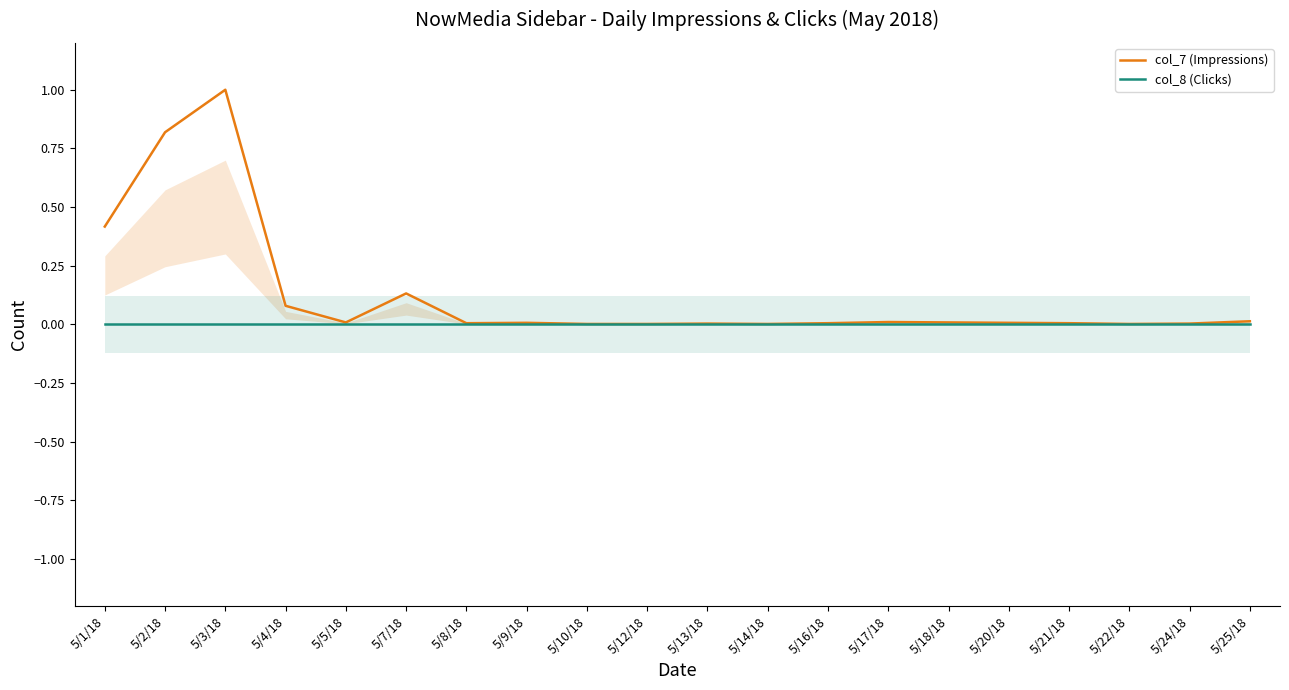

Rank the series at 5/13/18 from highest to lowest value.

col_7 (Impressions), col_8 (Clicks)